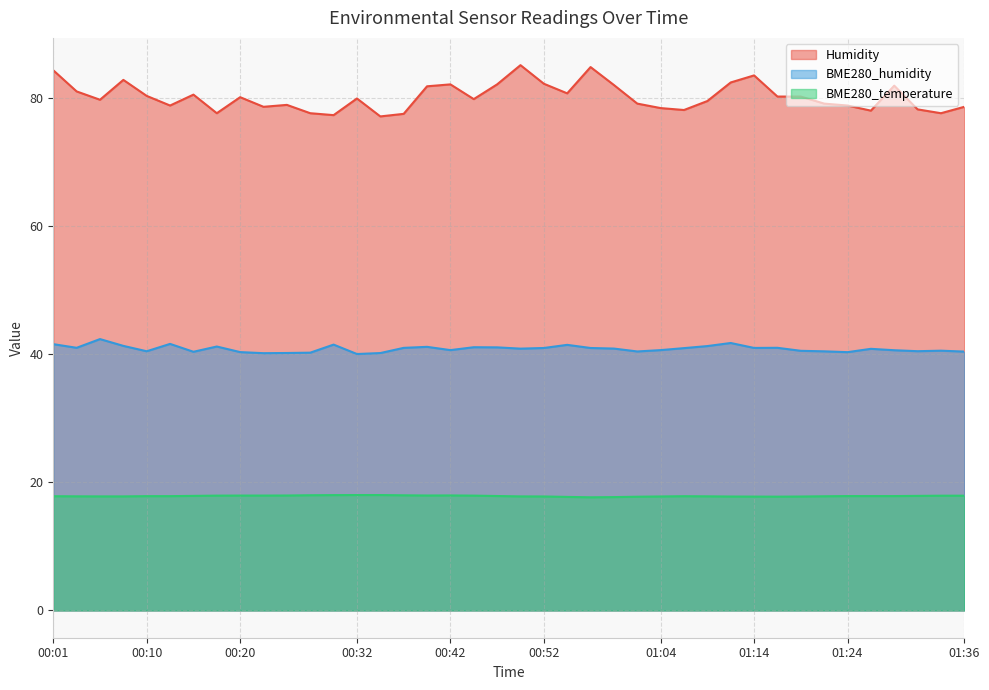

Reading left to right, extract all data points from this chart.

Humidity: 00:01=84.3	00:03=81.0	00:05=79.7	00:08=82.8	00:10=80.3	00:13=78.8	00:15=80.5	00:18=77.6	00:20=80.1	00:22=78.6	00:25=78.9	00:27=77.6	00:30=77.3	00:32=79.9	00:35=77.1	00:37=77.5	00:40=81.8	00:42=82.1	00:44=79.8	00:47=82.1	00:49=85.1	00:52=82.2	00:54=80.7	00:57=84.8	00:59=82.0	01:02=79.1	01:04=78.4	01:07=78.1	01:09=79.5	01:12=82.4	01:14=83.5	01:17=80.2	01:19=80.2	01:22=79.1	01:24=78.8	01:27=78.0	01:29=81.9	01:31=78.2	01:34=77.6	01:36=78.6
BME280_humidity: 00:01=41.6	00:03=41.0	00:05=42.4	00:08=41.3	00:10=40.5	00:13=41.6	00:15=40.4	00:18=41.2	00:20=40.3	00:22=40.1	00:25=40.2	00:27=40.2	00:30=41.5	00:32=40.0	00:35=40.2	00:37=41.0	00:40=41.1	00:42=40.6	00:44=41.1	00:47=41.1	00:49=40.9	00:52=41.0	00:54=41.5	00:57=41.0	00:59=40.9	01:02=40.4	01:04=40.6	01:07=40.9	01:09=41.3	01:12=41.7	01:14=41.0	01:17=41.0	01:19=40.5	01:22=40.4	01:24=40.3	01:27=40.8	01:29=40.6	01:31=40.5	01:34=40.5	01:36=40.4
BME280_temperature: 00:01=17.8	00:03=17.8	00:05=17.8	00:08=17.8	00:10=17.8	00:13=17.8	00:15=17.9	00:18=17.9	00:20=17.9	00:22=17.9	00:25=17.9	00:27=18.0	00:30=18.0	00:32=18.0	00:35=18.0	00:37=18.0	00:40=17.9	00:42=17.9	00:44=17.9	00:47=17.9	00:49=17.8	00:52=17.8	00:54=17.7	00:57=17.7	00:59=17.7	01:02=17.8	01:04=17.8	01:07=17.8	01:09=17.8	01:12=17.8	01:14=17.8	01:17=17.8	01:19=17.8	01:22=17.8	01:24=17.9	01:27=17.9	01:29=17.9	01:31=17.9	01:34=17.9	01:36=17.9